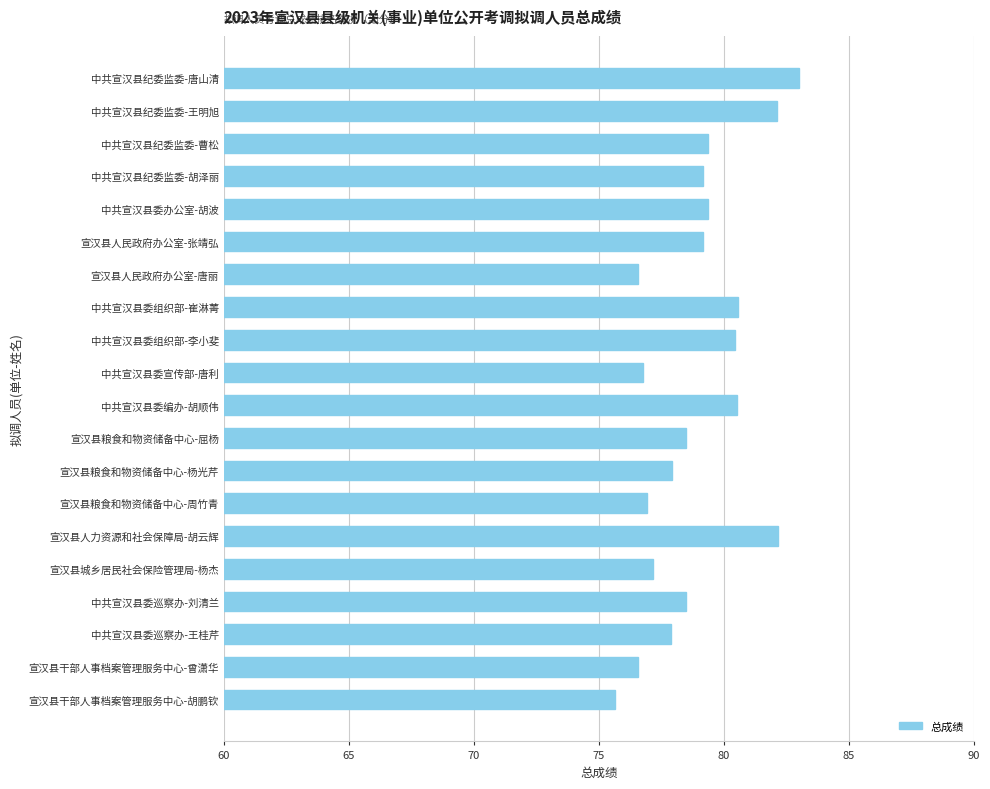

What is the label of the 5th bar from the bottom?

宣汉县城乡居民社会保险管理局-杨杰